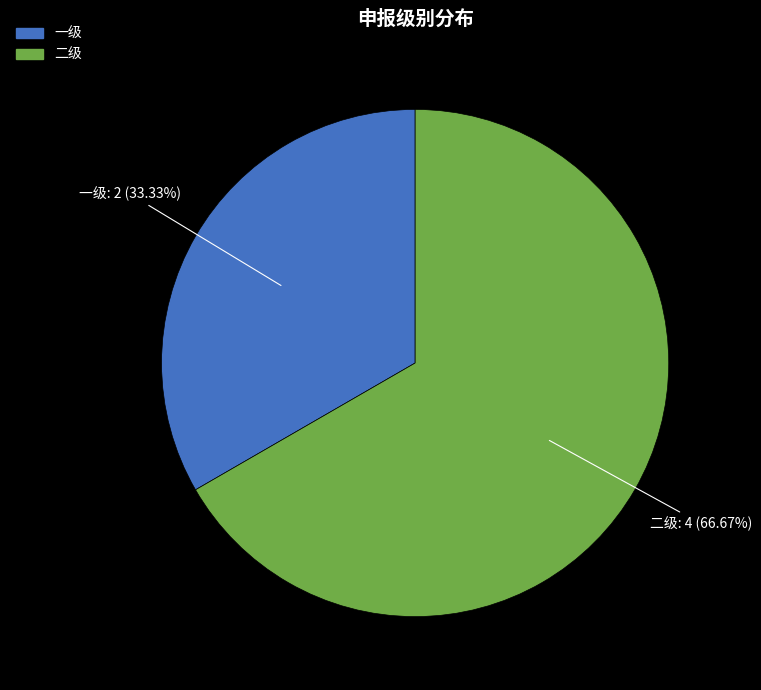

To the nearest percent, what is the difference between the largest and smallest slice percentages?

33%